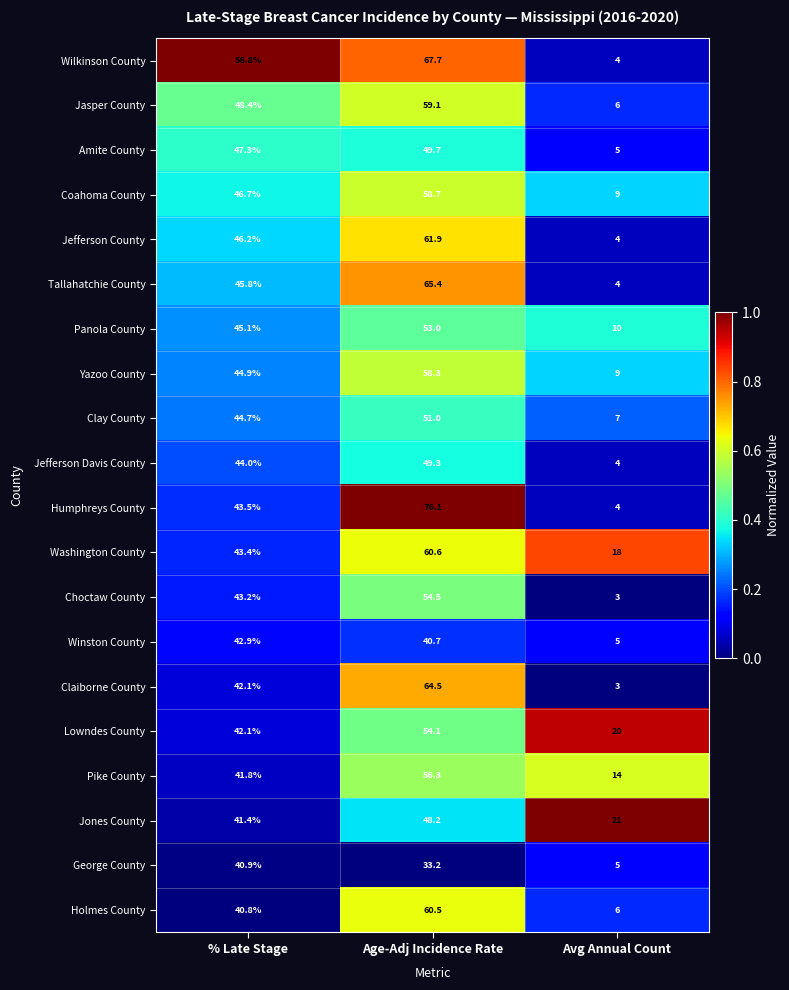

Which series has the largest range (max minus min)?

Humphreys County